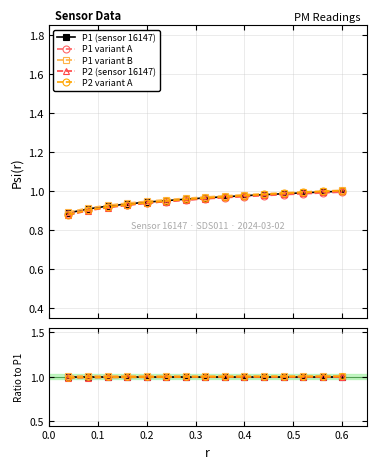

True or false: P2 variant A has more than 2 points higher than both neighbors.

False